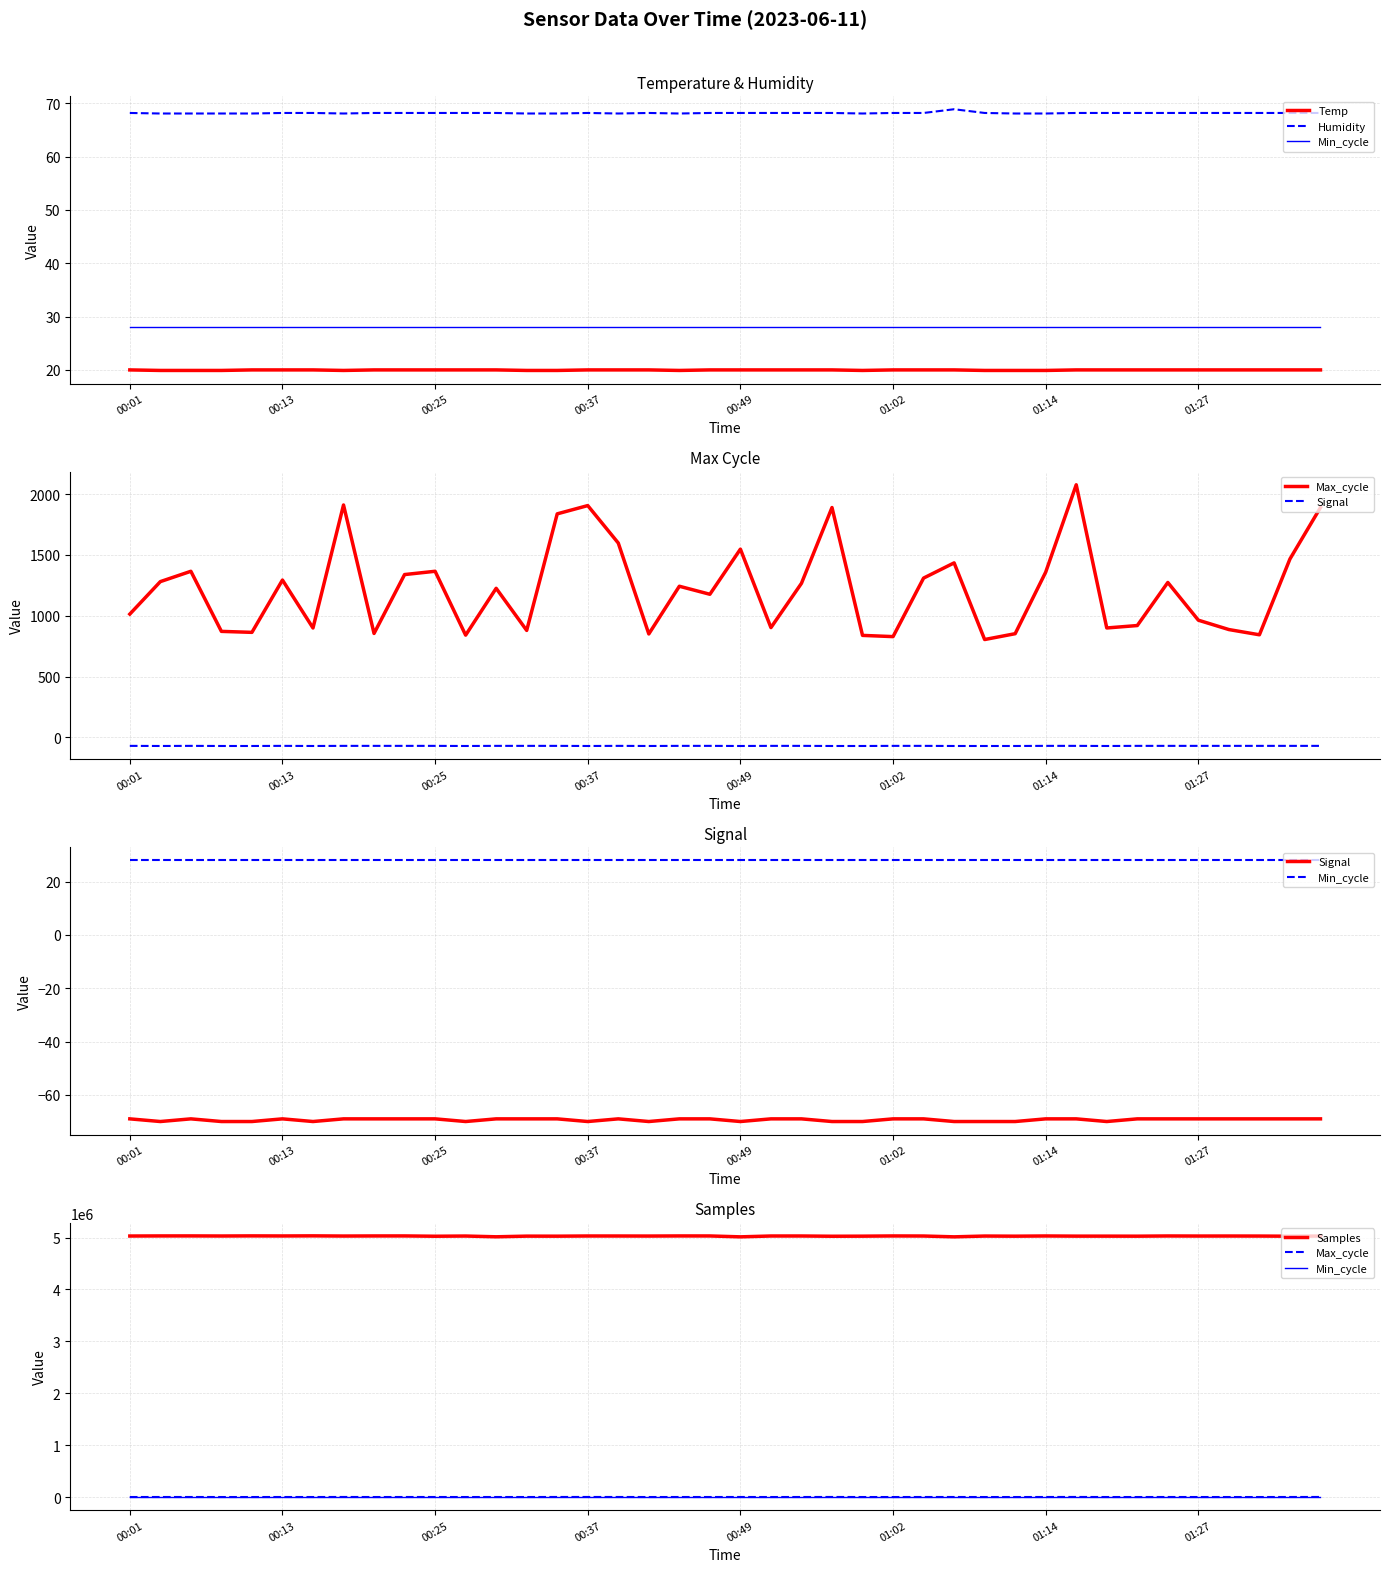

Which series has the largest range (max minus min)?

Samples